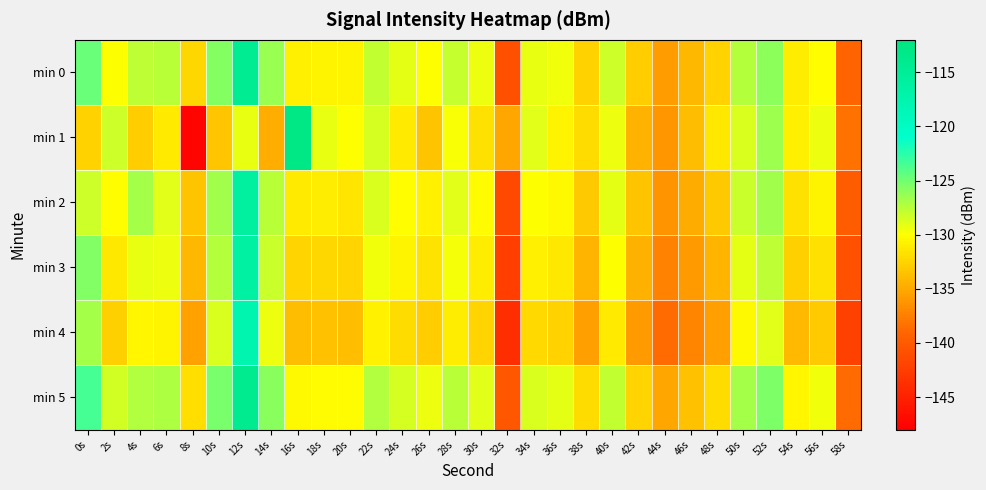

What is the smallest value displayed?

-147.6